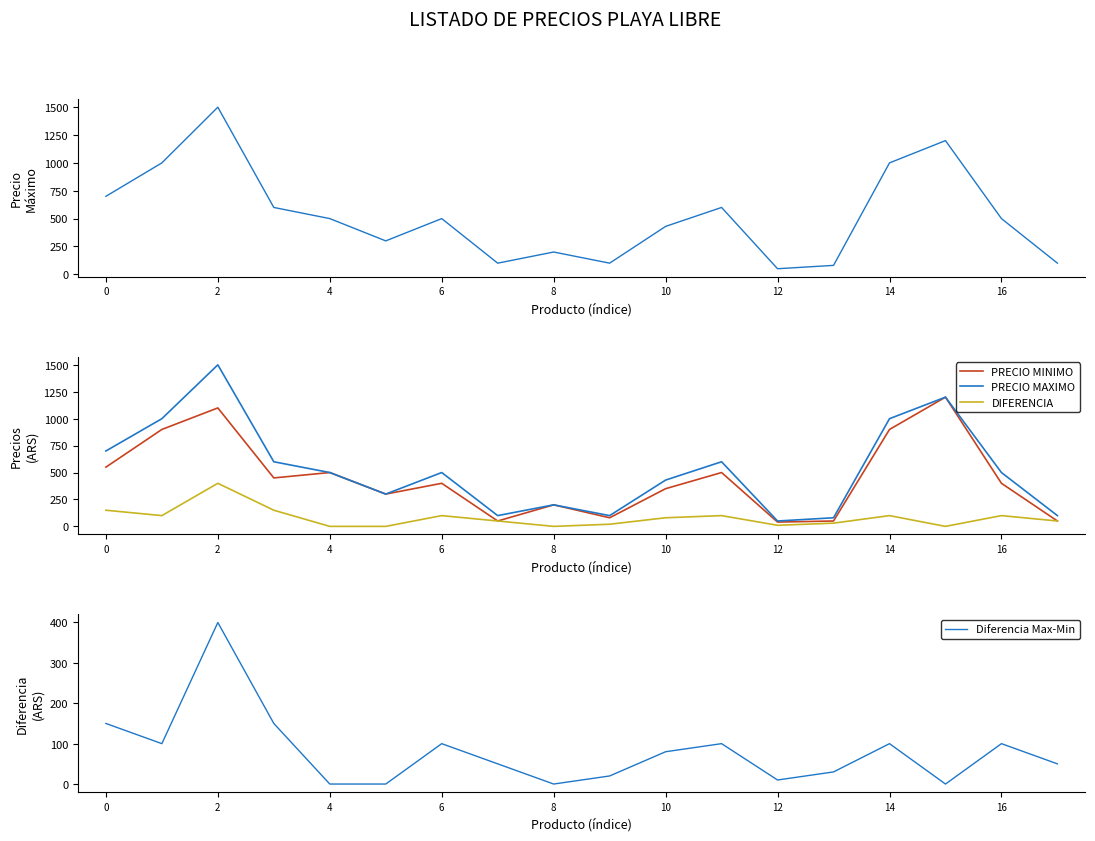

Is this an area chart (filled region under the line)?

No